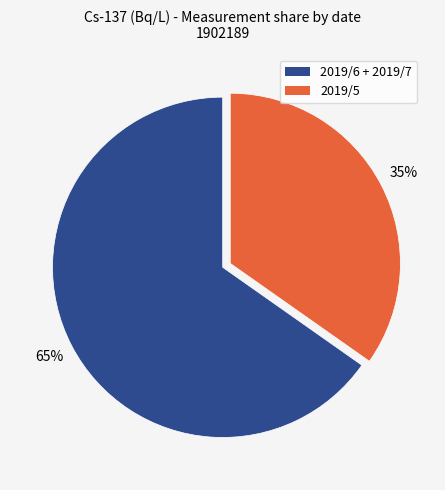

The 2019/6 + 2019/7 slice represents 53% of the pie. True or false?

False